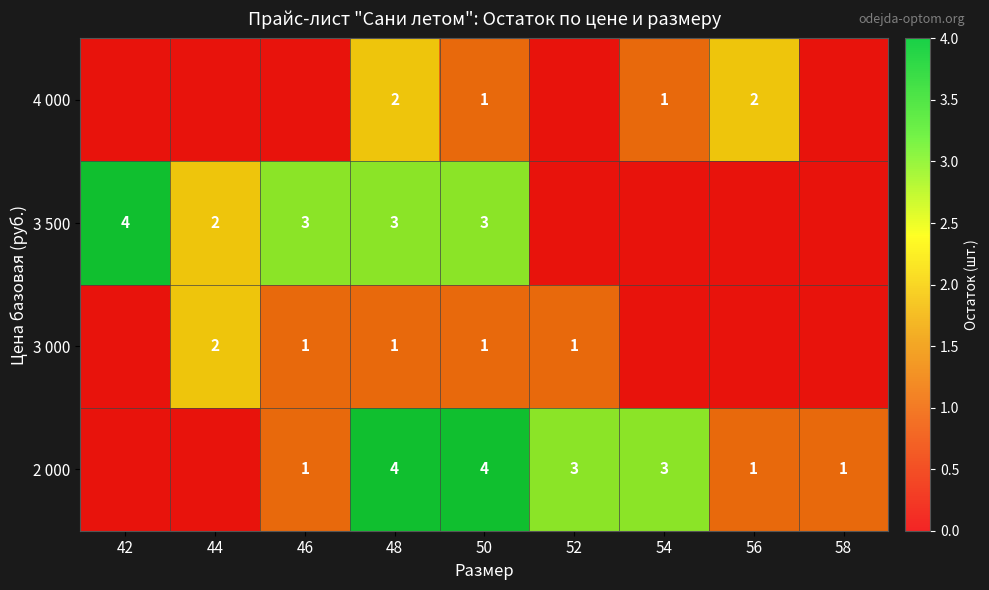

Which category has the lowest value in the 2 000 series?

42